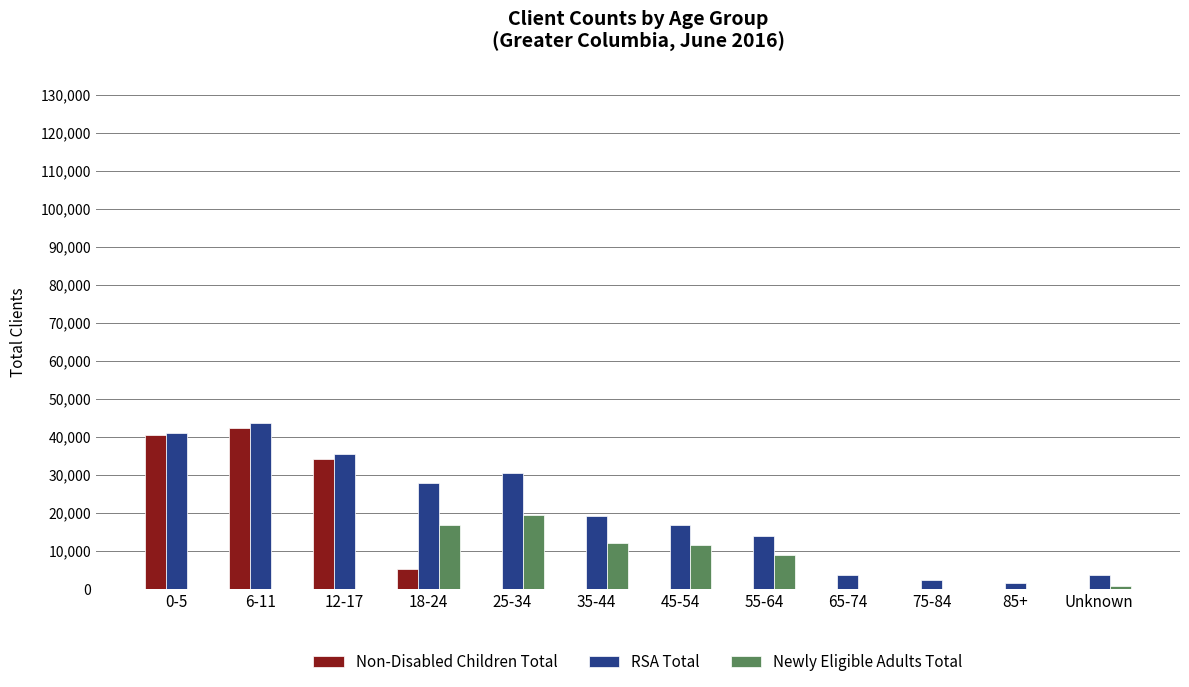

What is the sum of all RSA Total values?

239320